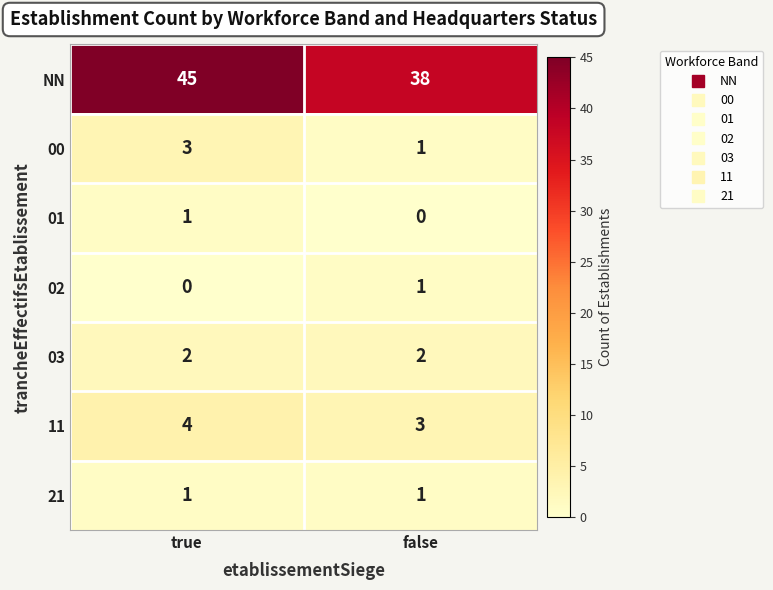

Which category has the highest value across all series?

true